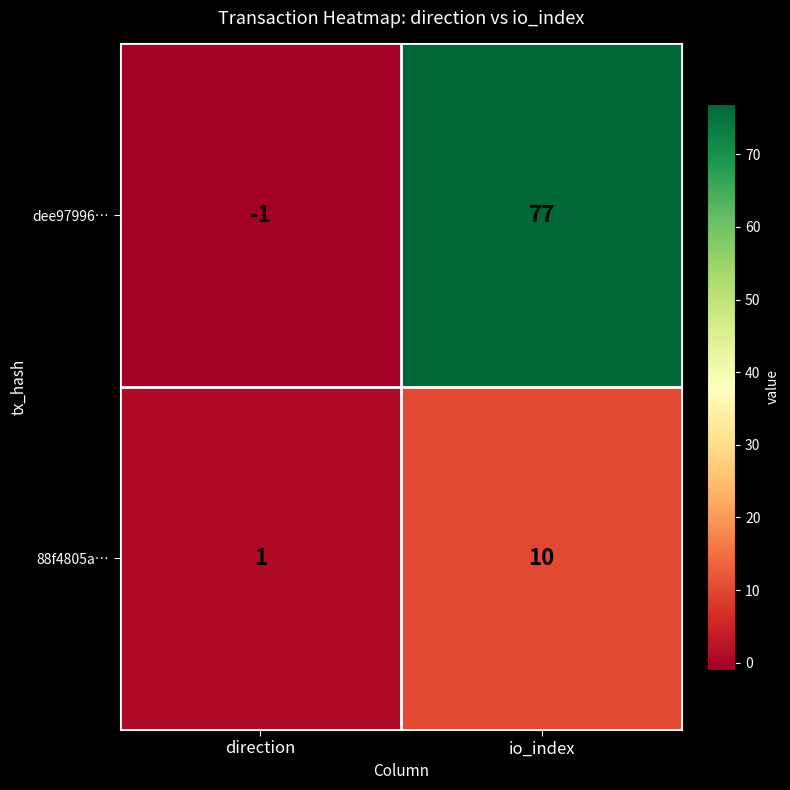

Rank the series by their average value, from highest to lowest.

dee97996…, 88f4805a…